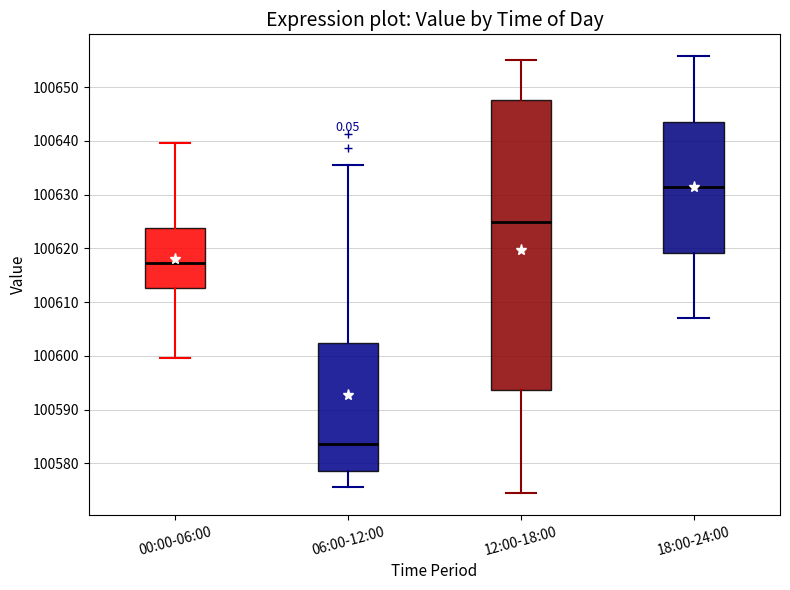

Comparing the boxes themselves (not the whiskers), which one is the tallest?

12:00-18:00